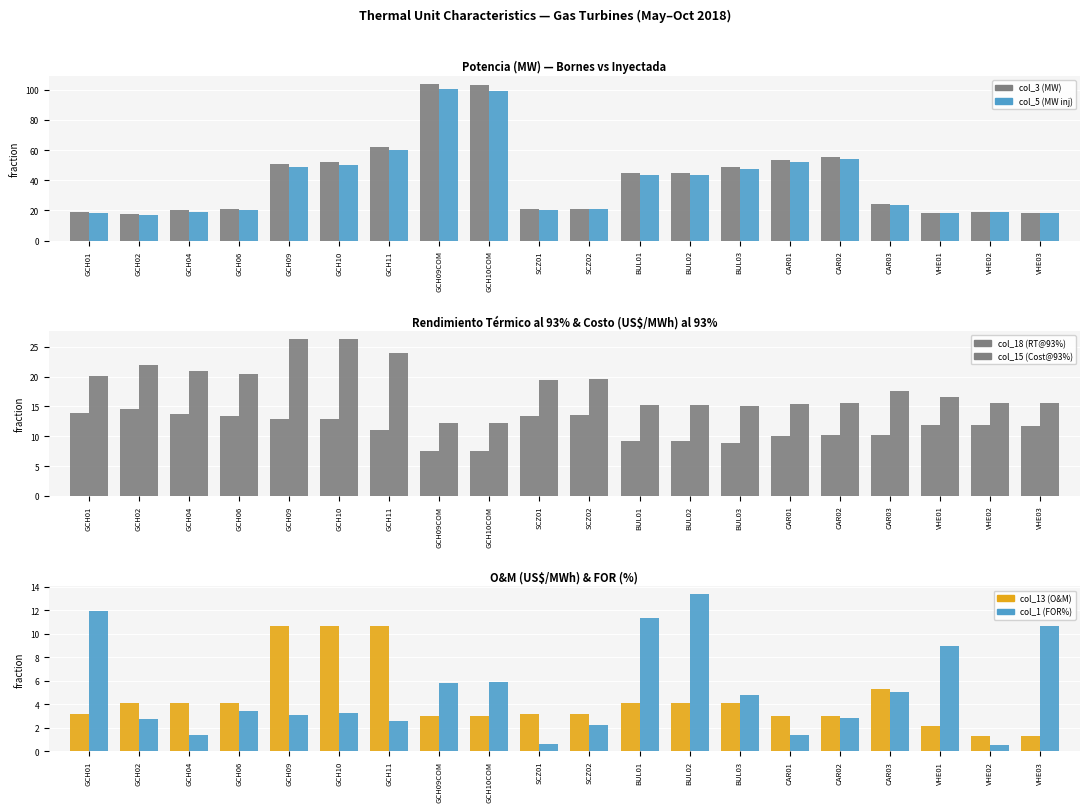

Which has a higher value, BUL03 or GCH04?

BUL03